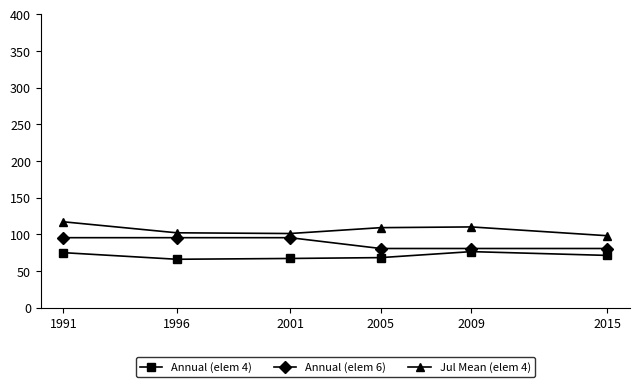

What is the maximum value shown in the chart?

117.0